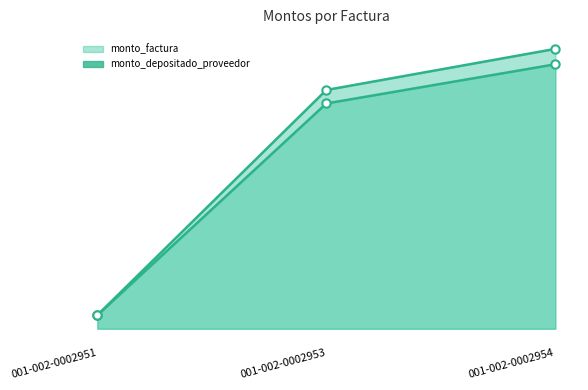

What is the value of the monto_depositado_proveedor line point at the 3rd from the left?

4665089